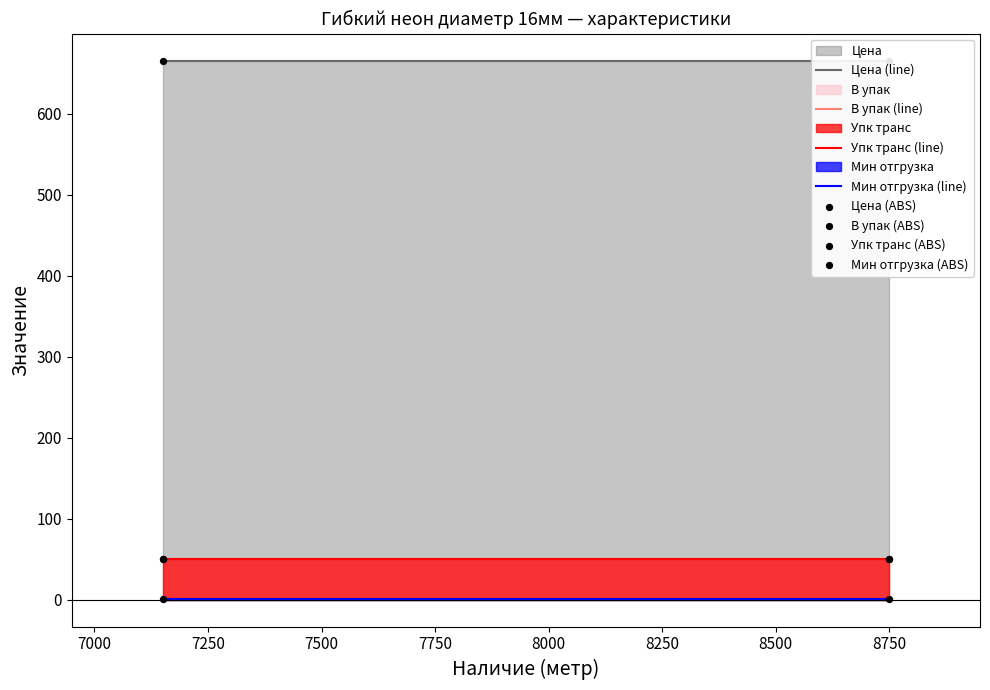

Which series has the largest total across all categories?

Цена